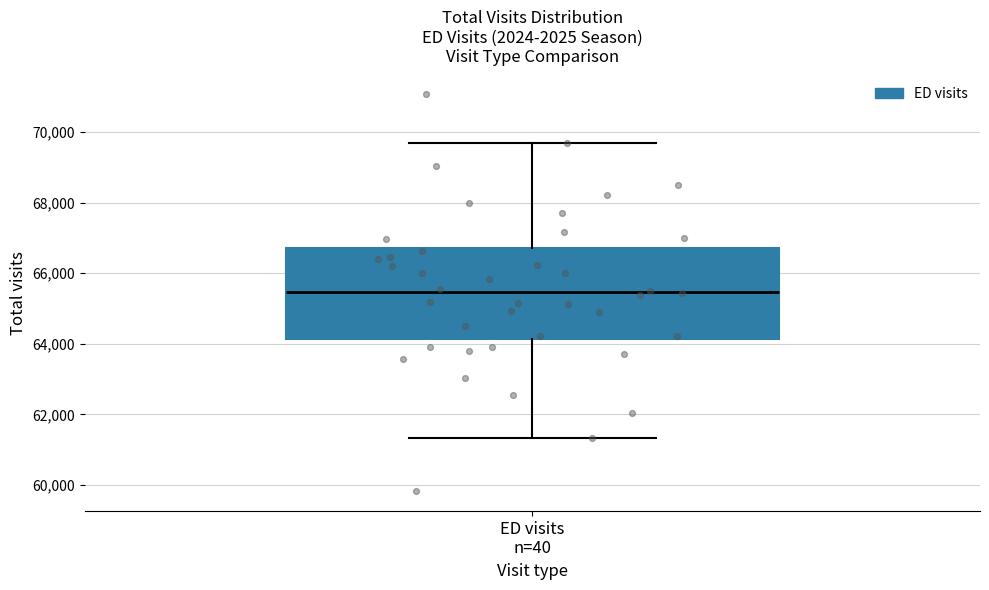

Where is the upper edge of the box for ED visits n=40 on the y-axis? The values are not printed on the chart, so give them approximately, as read against the axis.

66800